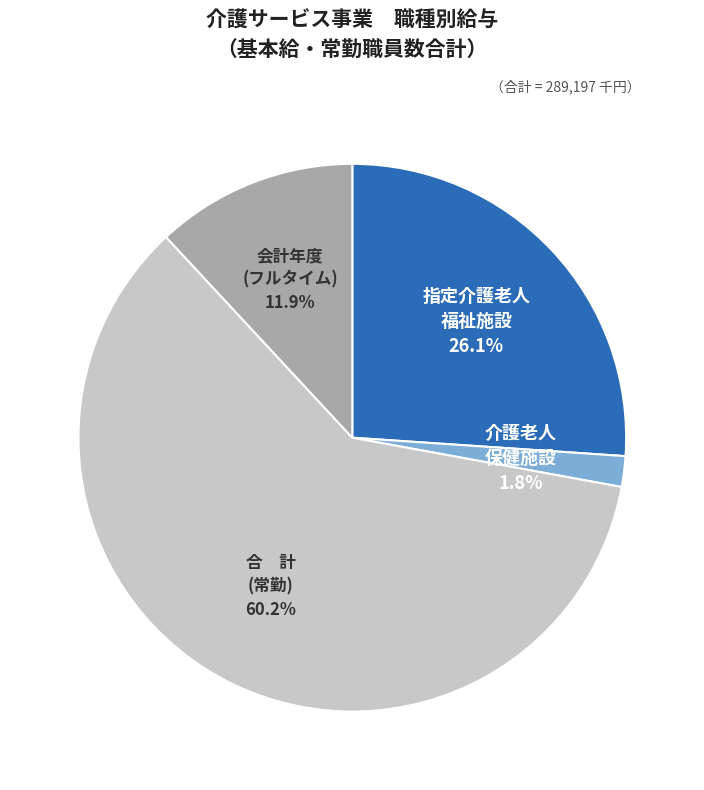

Is the sum of 指定介護老人 福祉施設 and 介護老人 保健施設 greater than half?

No